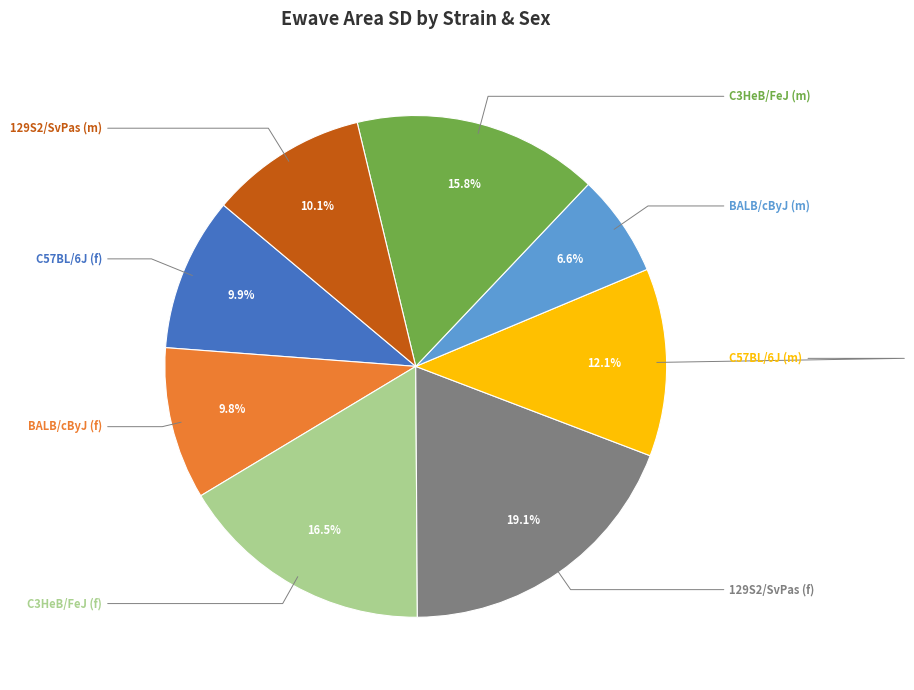

To the nearest percent, what is the average slice percentage?

12%